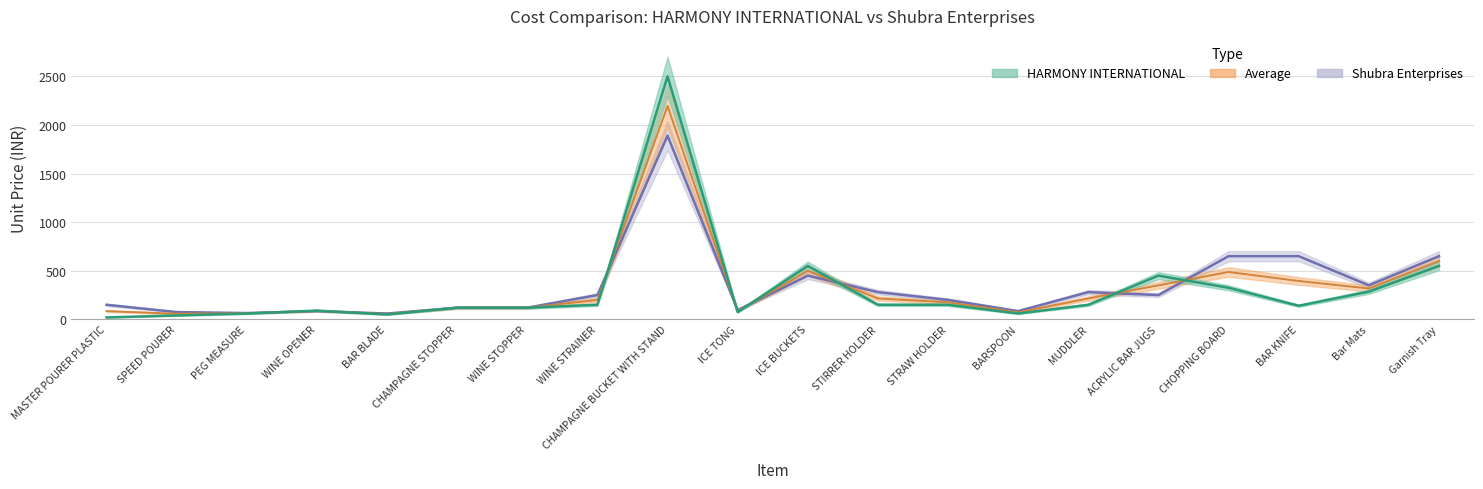

The HARMONY INTERNATIONAL (unit price) series shows 106.7 at BARSPOON. True or false?

False